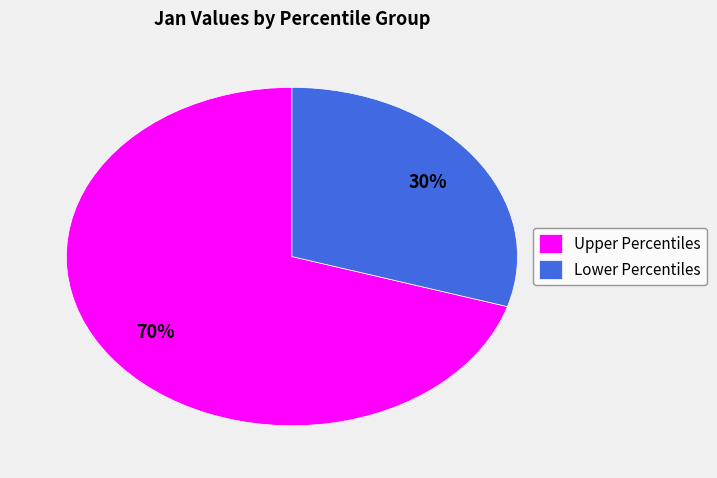

Is the sum of Upper Percentiles and Lower Percentiles greater than half?

Yes